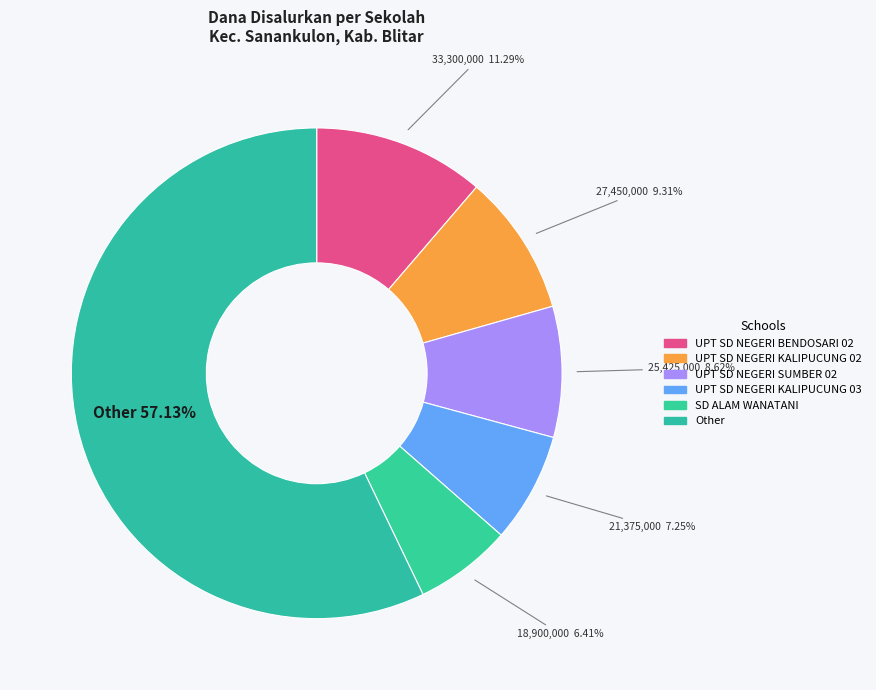

How many slices are in this pie chart?

6